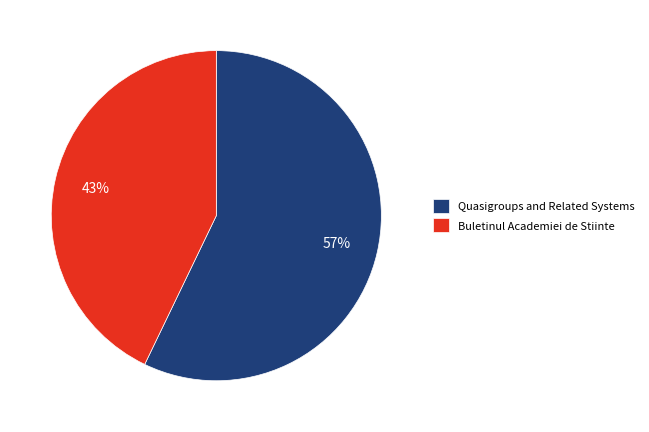

Rank the categories by value from lowest to highest.

Buletinul Academiei de Stiinte, Quasigroups and Related Systems